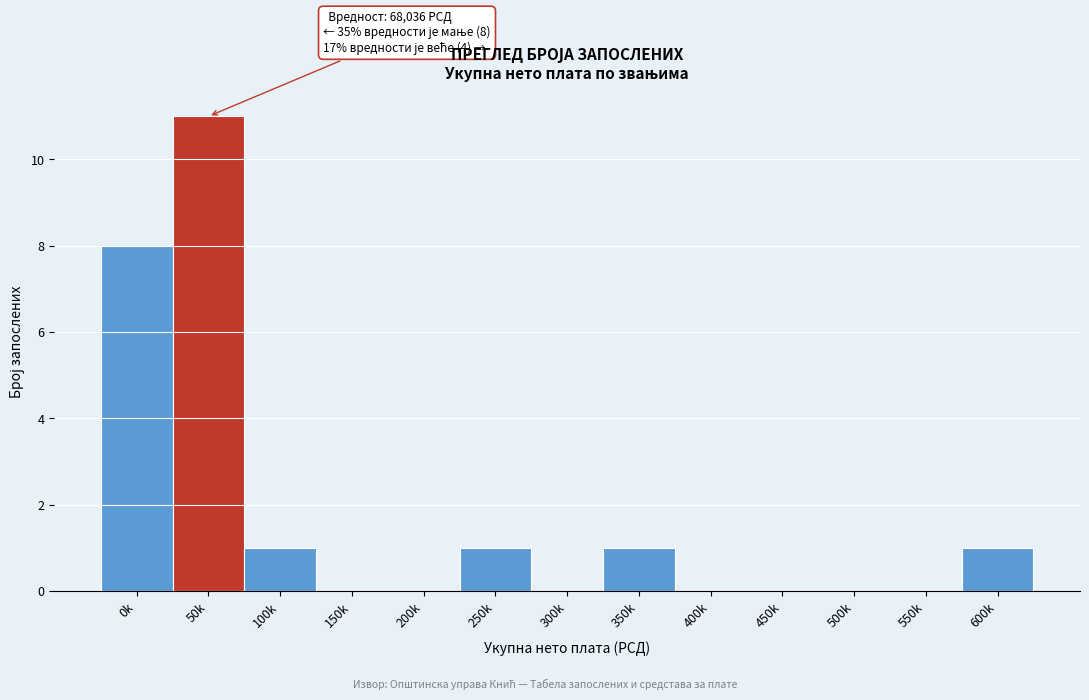

Reading right to left, transcribe all the data shown in this chart.

600k=1	550k=0	500k=0	450k=0	400k=0	350k=1	300k=0	250k=1	200k=0	150k=0	100k=1	50k=11	0k=8